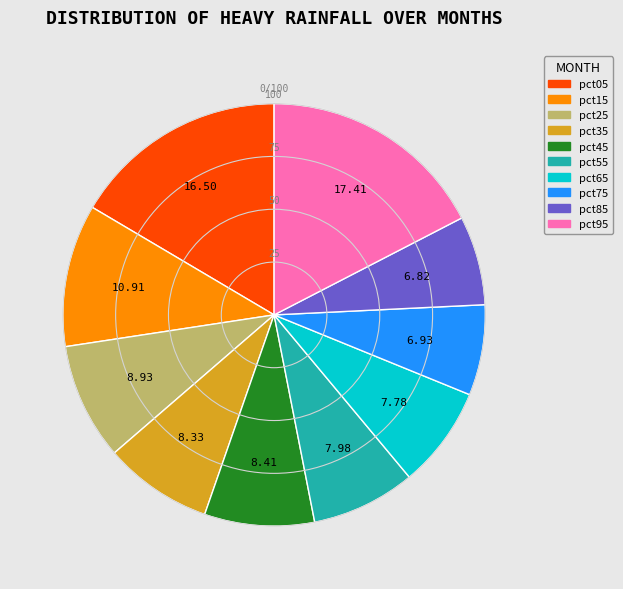

The pct05 slice represents 27% of the pie. True or false?

False